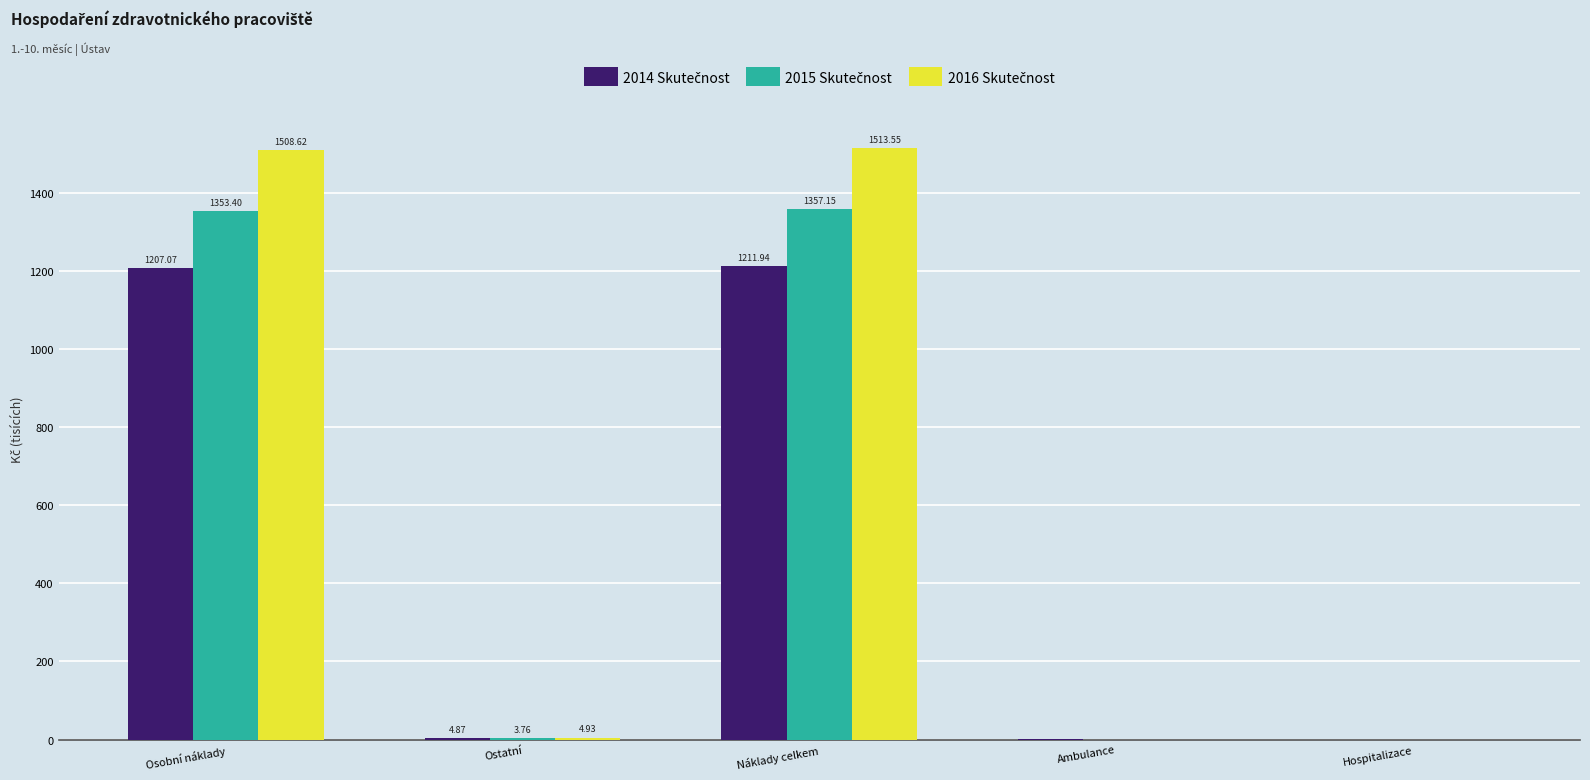

Which label corresponds to the largest value in the chart?

Náklady celkem